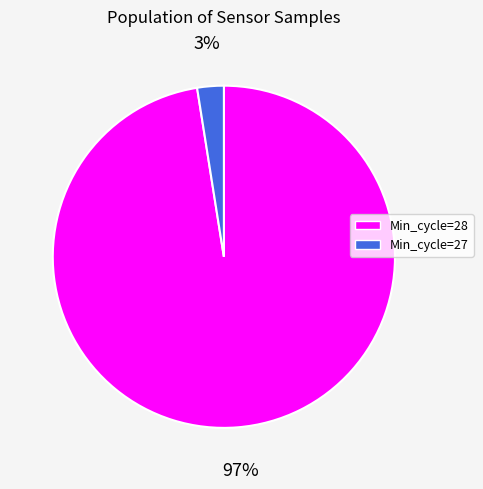

To the nearest percent, what is the average slice percentage?

50%